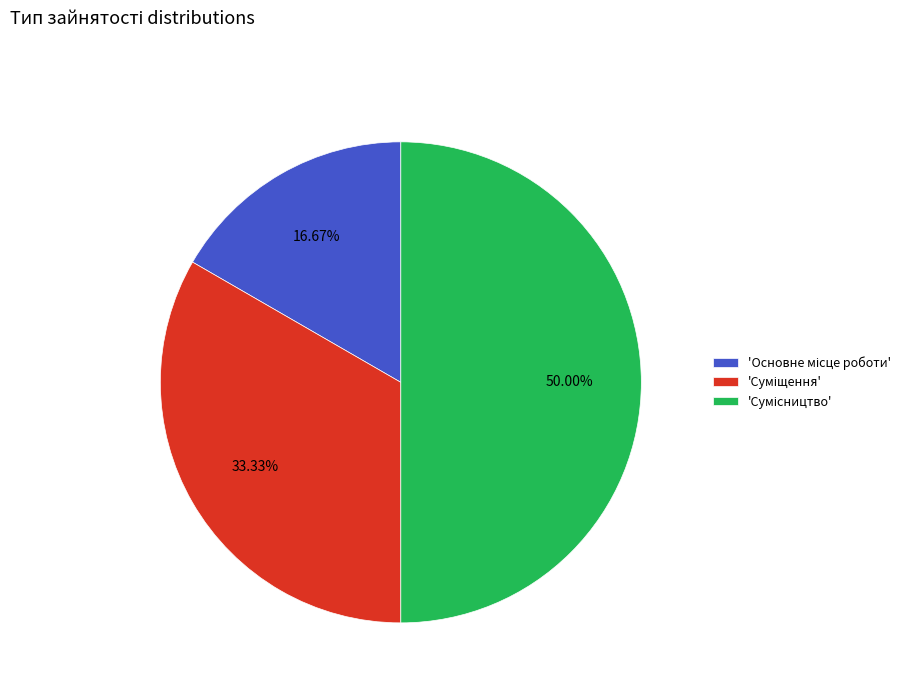

Count the number of slices in the pie.

3